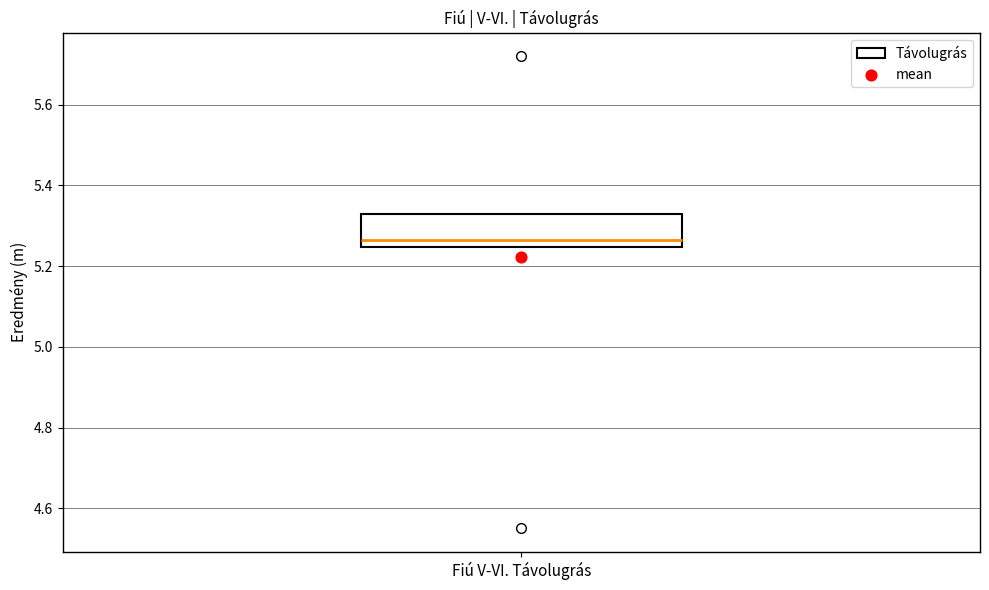

Transcribe this box plot: give where the median line is, the range the box spans, and where the two whiskers end, as read against the y-axis. The values are not printed on the chart, so give them approximately, as read against the axis.

median 5.26, box 5.24 to 5.34, whiskers 5.24 to 5.34